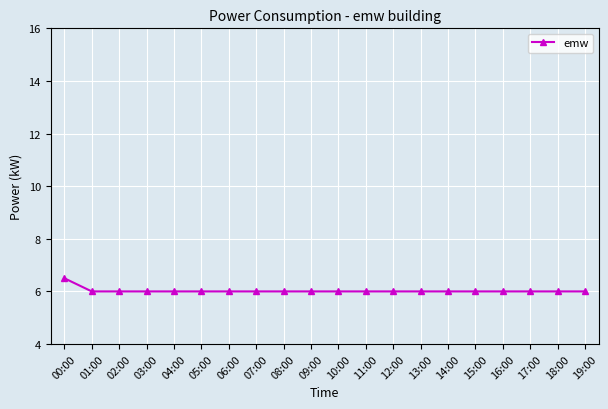

What is the greatest value displayed?

6.5